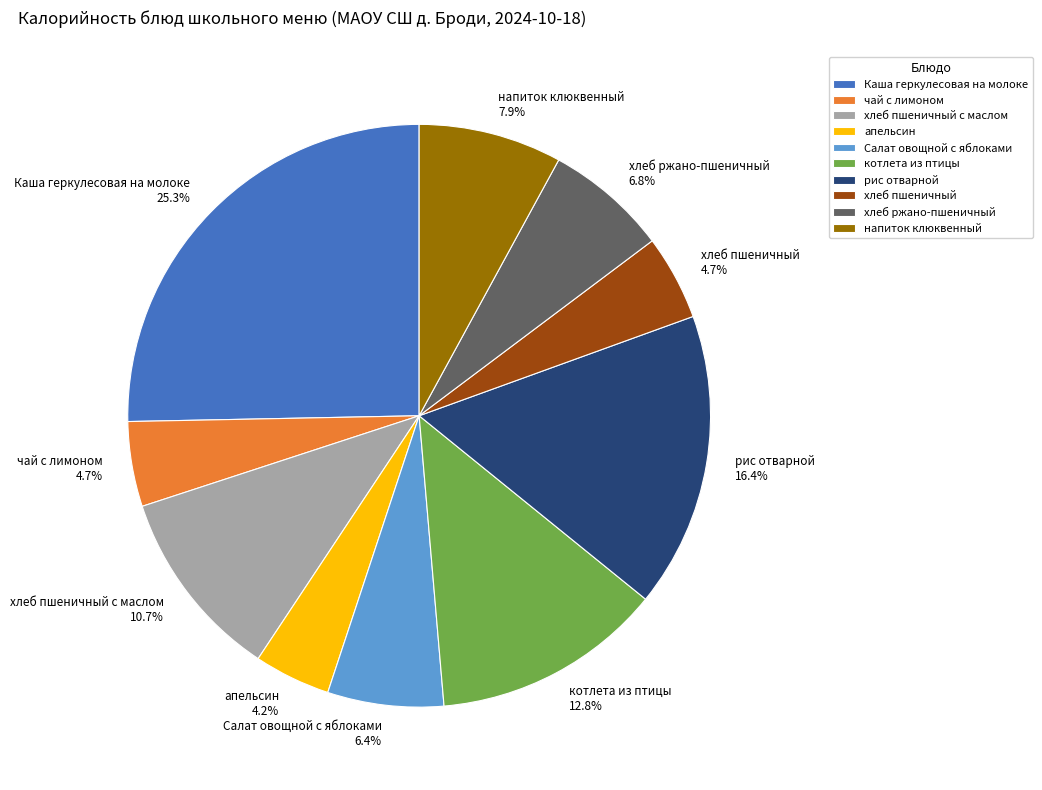

Between хлеб пшеничный с маслом and котлета из птицы, which is larger?

котлета из птицы